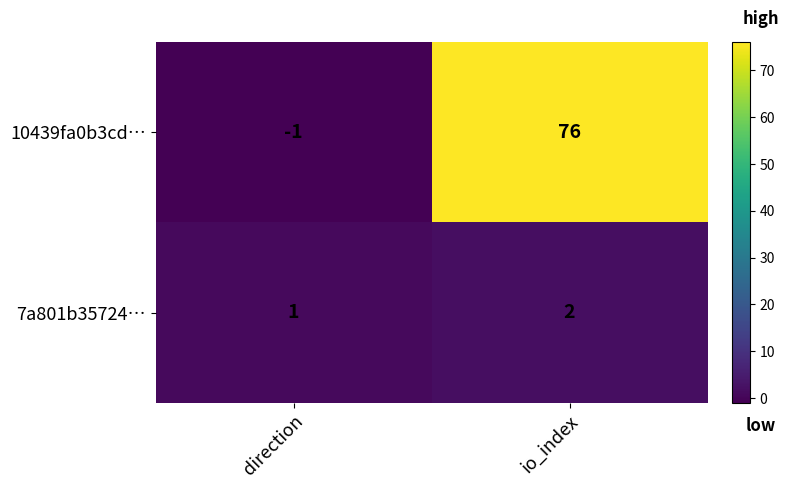

List the series in order of their overall mean, lowest first.

7a801b35724…, 10439fa0b3cd…